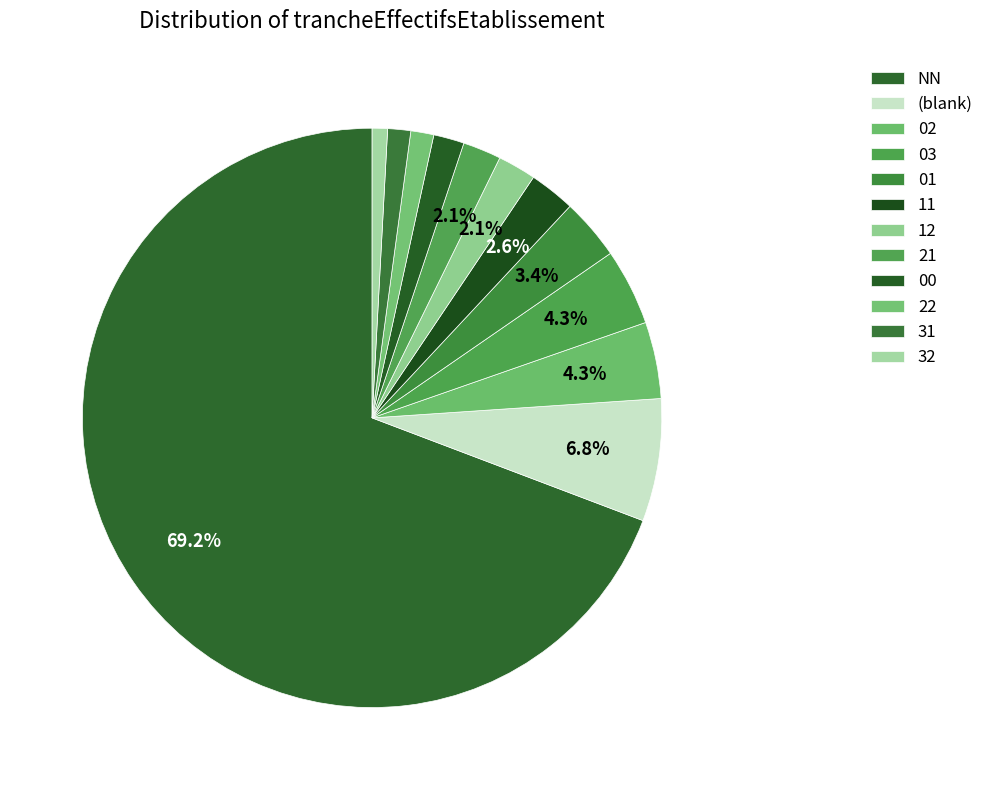

To the nearest percent, what is the difference between the 02 and 31 slice percentages?

3%